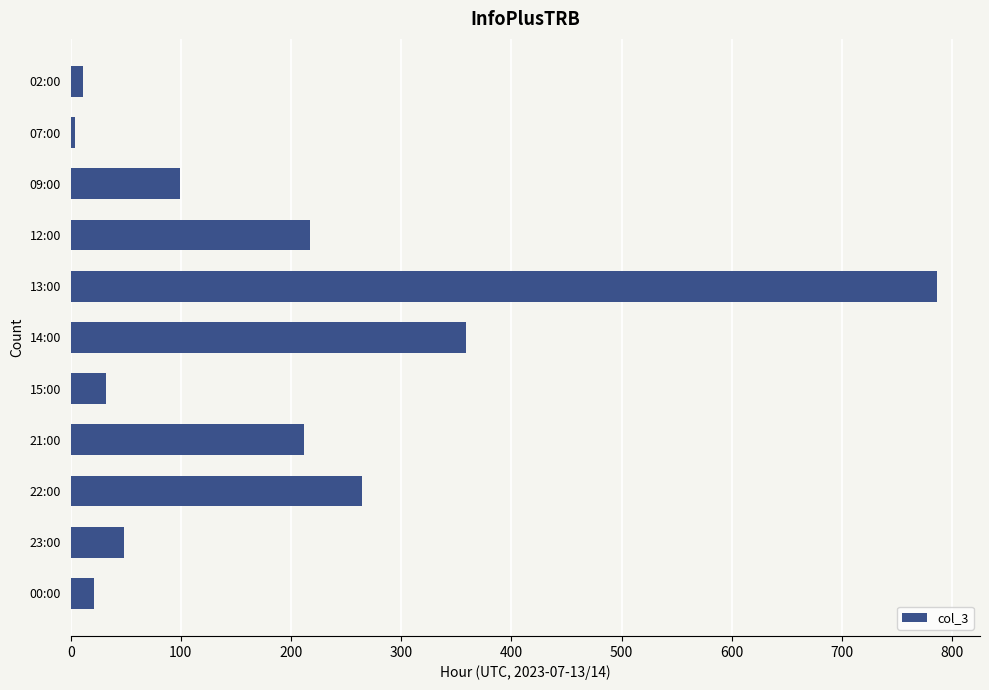

Reading top to bottom, list all the values displayed in this chart.

02:00=11	07:00=4	09:00=99	12:00=217	13:00=786	14:00=359	15:00=32	21:00=212	22:00=264	23:00=48	00:00=21